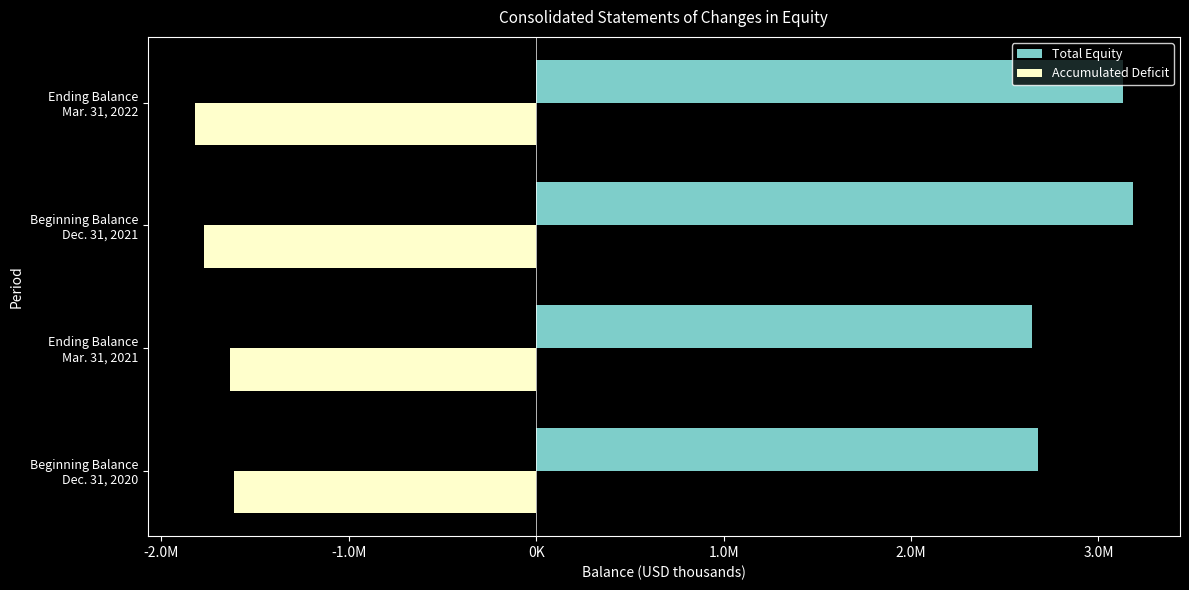

What is the difference between the maximum and second lowest values in the Total Equity series?

509995